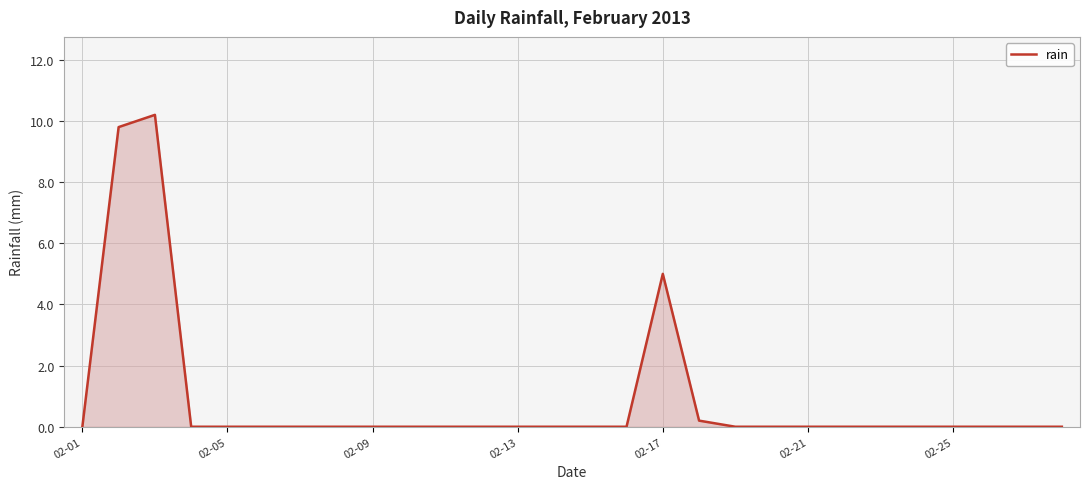

What is the difference between the maximum and minimum values?

10.2